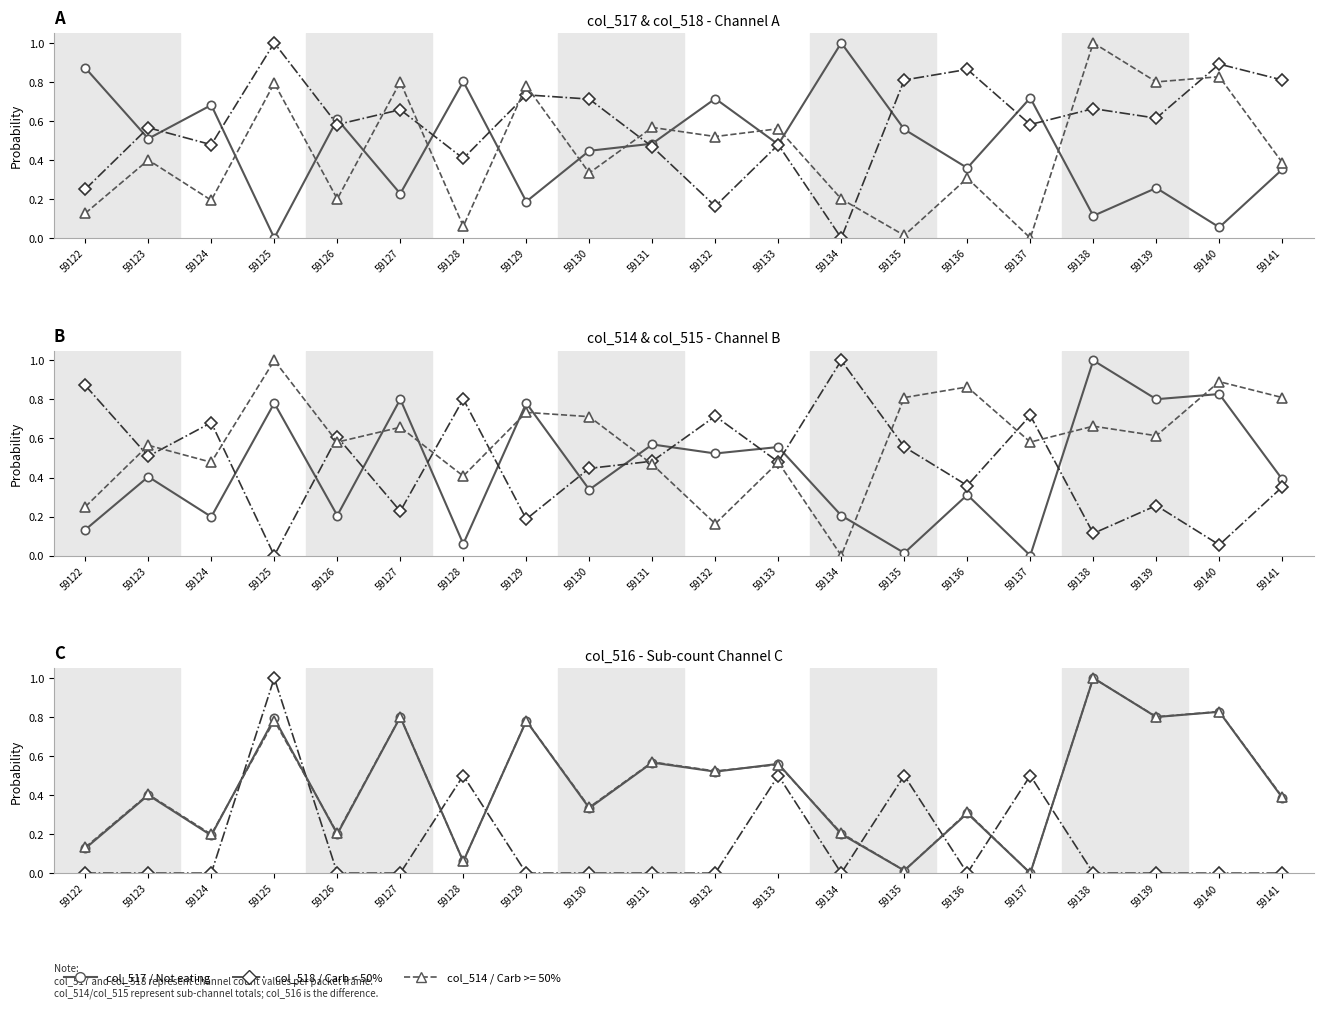

List the series in order of their peak value, highest first.

col_517, col_518, col_514, col_515, col_516